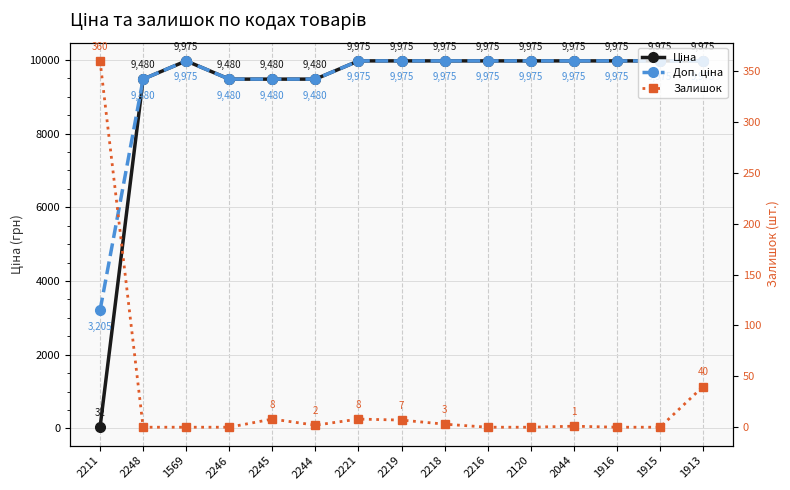

What are all the series names shown in the legend?

Ціна, Доп. ціна, Залишок